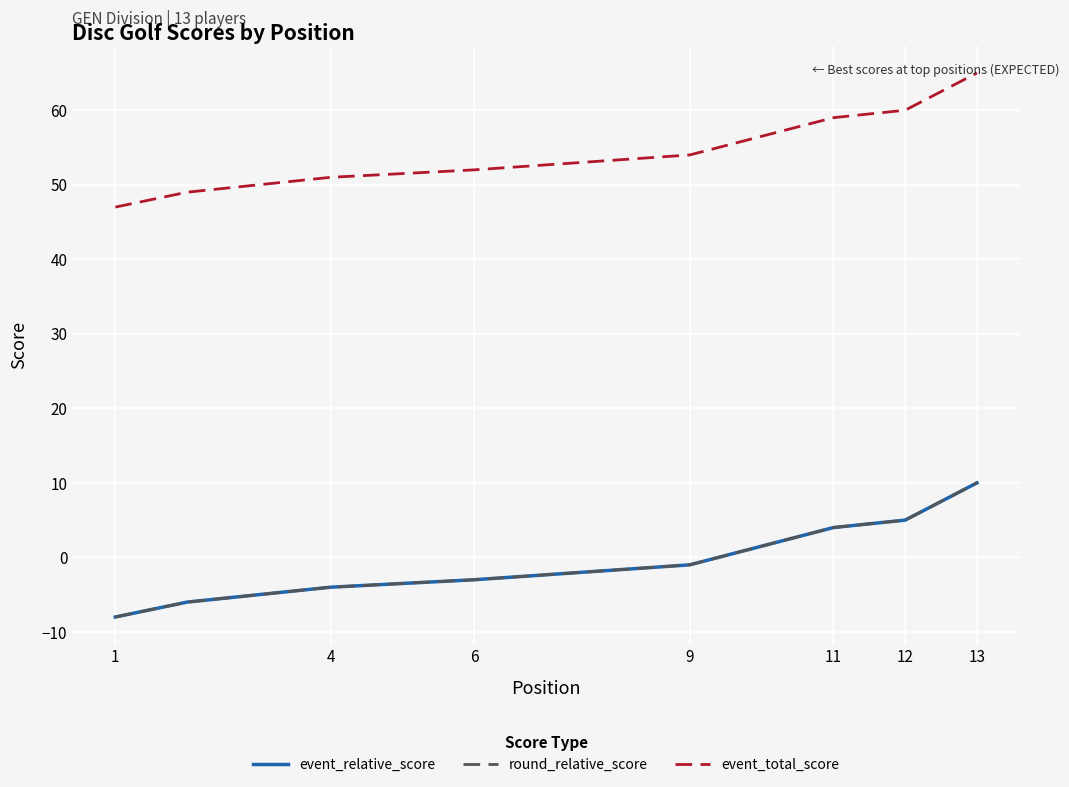

True or false: event_total_score and round_relative_score cross at least once.

False